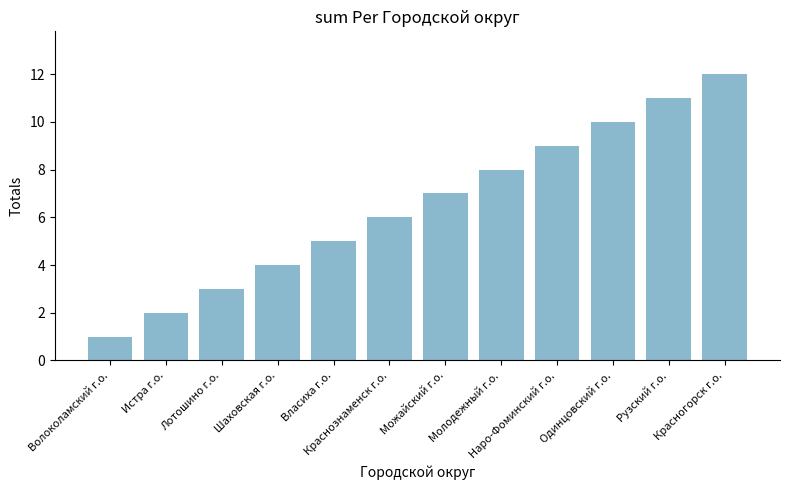

Which has a higher value, Наро-Фоминский г.о. or Волоколамский г.о.?

Наро-Фоминский г.о.